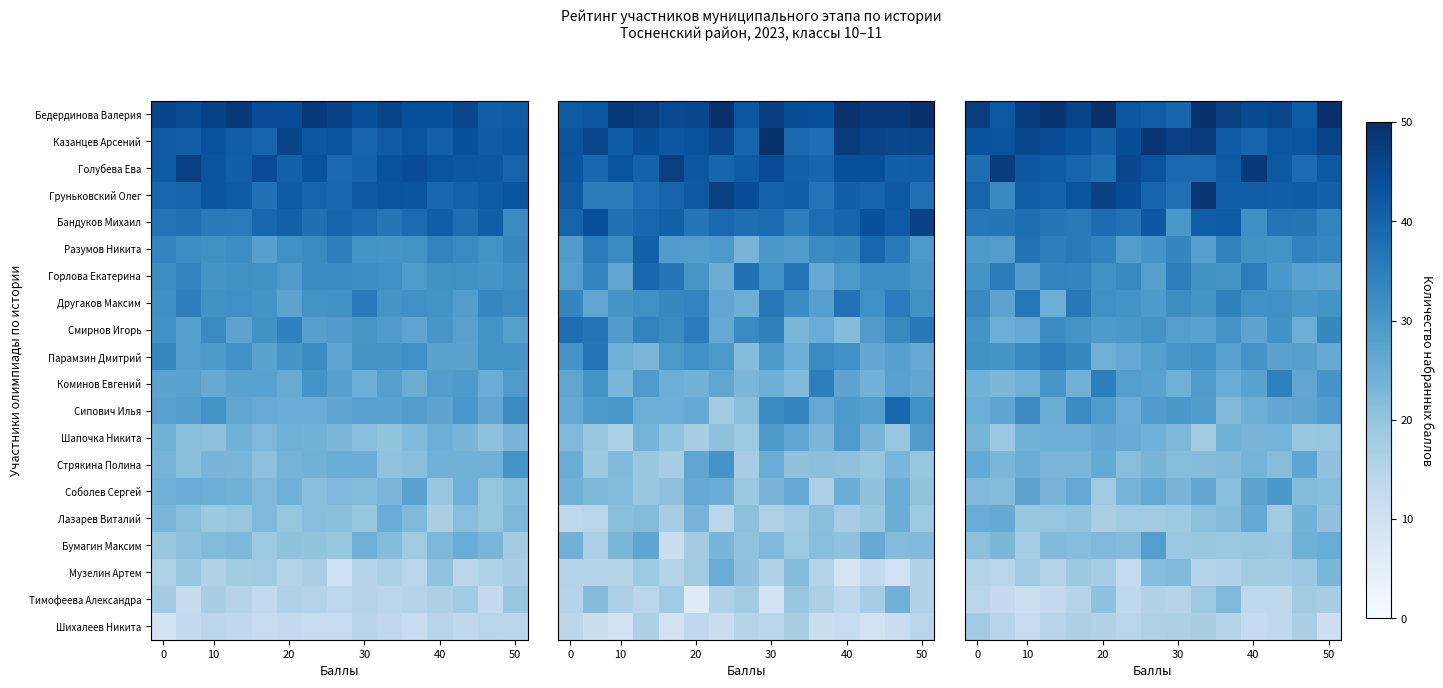

List the series in order of their peak value, highest first.

Бедердинова Валерия, Груньковский Олег, Казанцев Арсений, Голубева Ева, Бандуков Михаил, Разумов Никита, Другаков Максим, Горлова Екатерина, Парамзин Дмитрий, Коминов Евгений, Смирнов Игорь, Сипович Илья, Соболев Сергей, Бумагин Максим, Стрякина Полина, Шапочка Никита, Лазарев Виталий, Музелин Артем, Тимофеева Александра, Шихалеев Никита